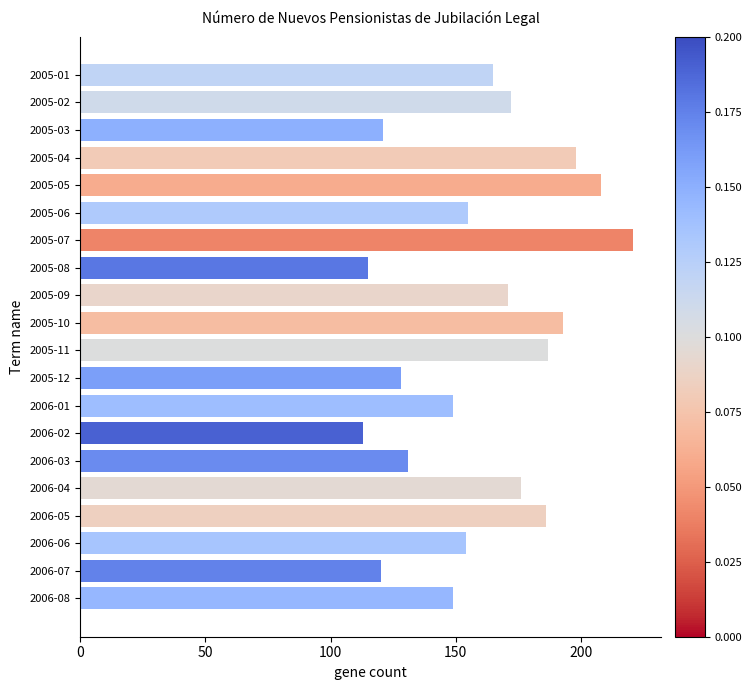

How many series are shown in this chart?

1